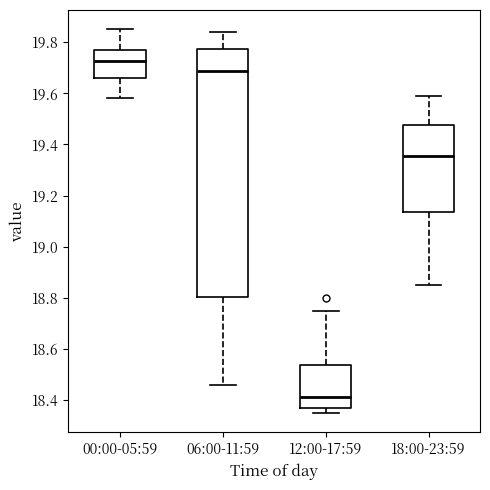

Where does the upper whisker of the box for 06:00-11:59 end on the y-axis? The values are not printed on the chart, so give them approximately, as read against the axis.

19.84